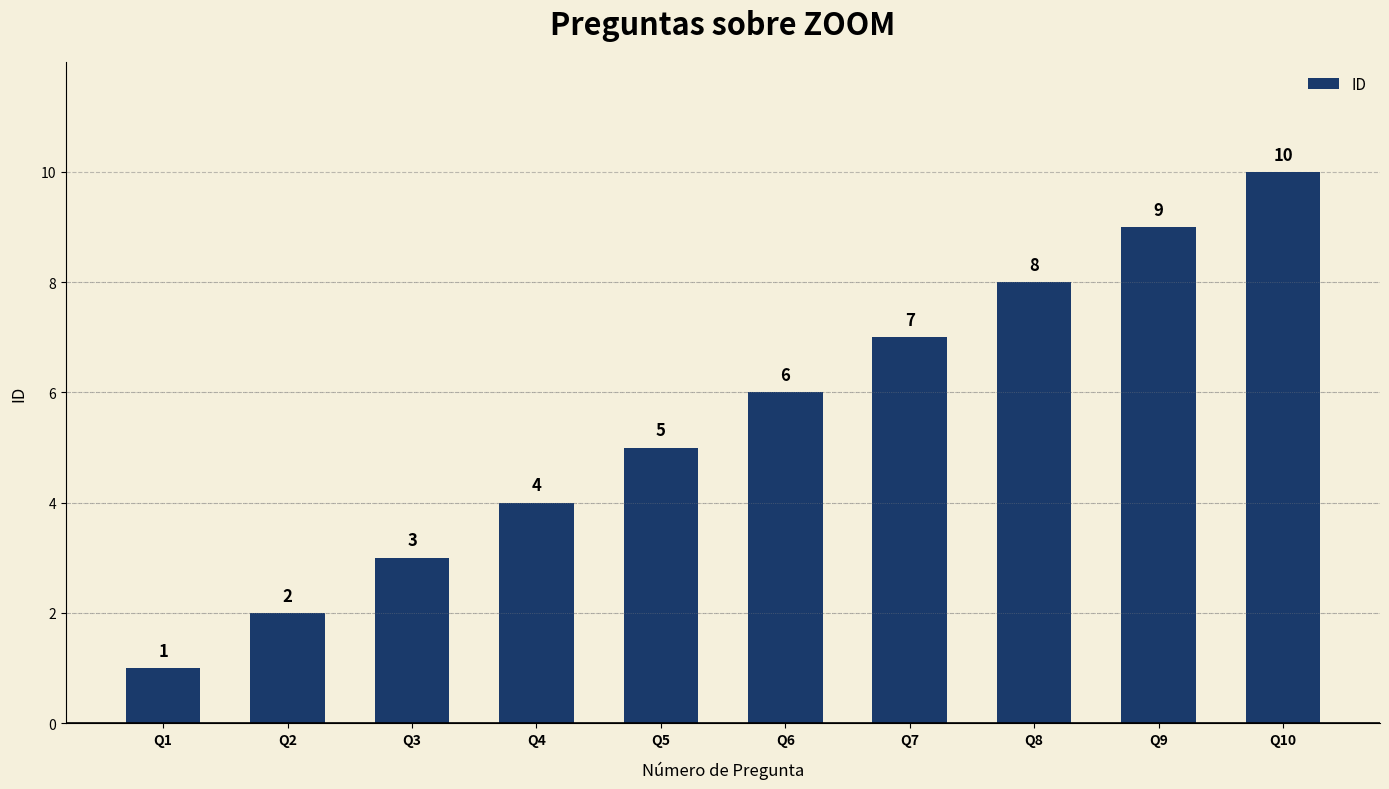

Count the number of data series in this chart.

1